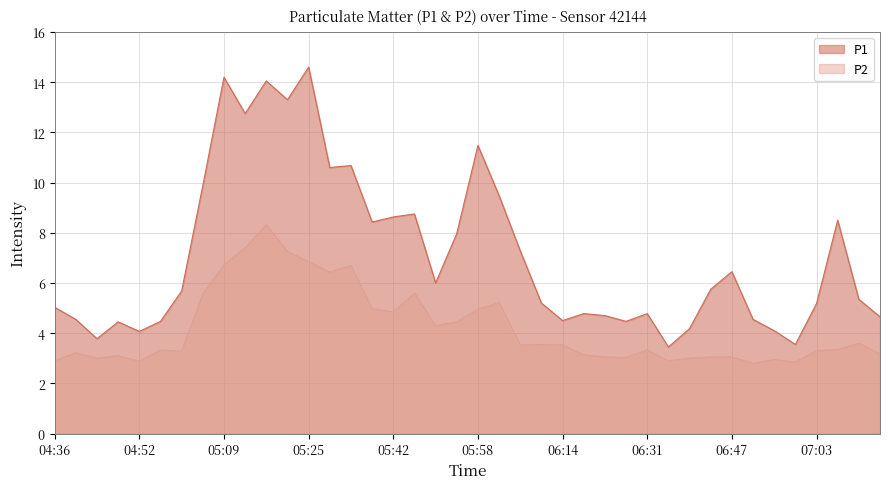

Is it true that P2 equals 6.0 at 06:10?

False